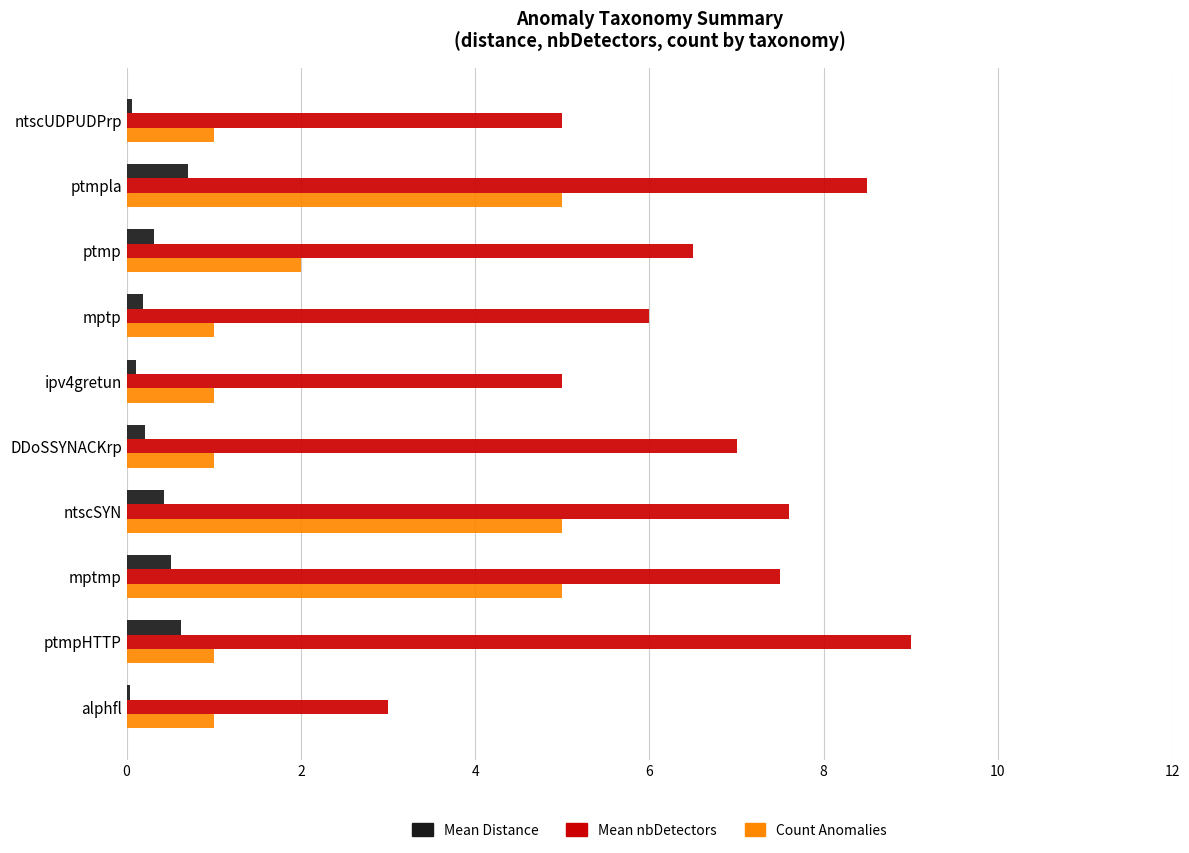

Which label corresponds to the largest value in the chart?

ptmpHTTP